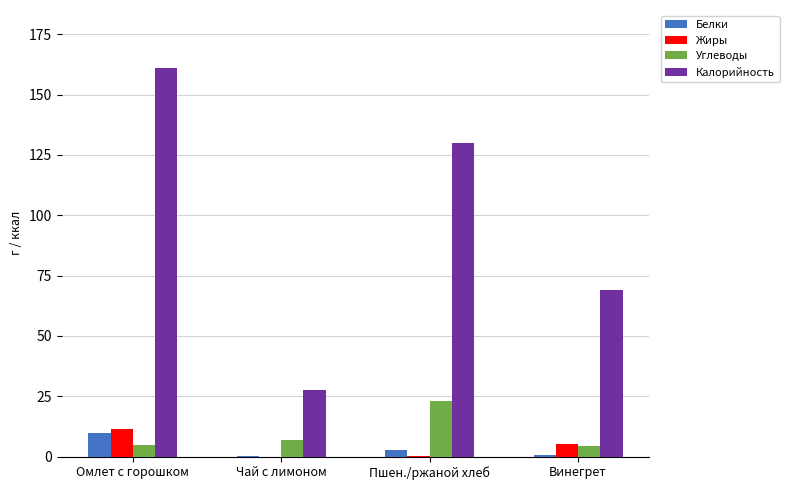

What is the maximum value for Жиры?

11.4